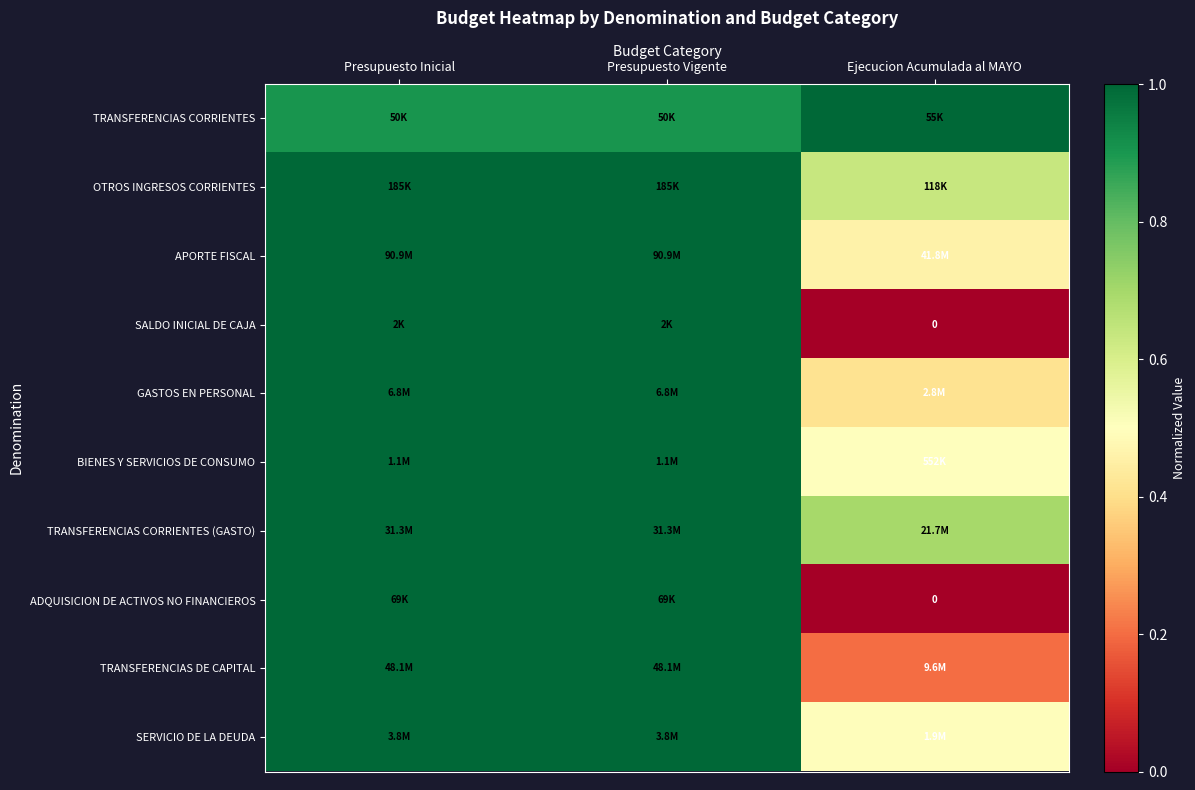

What is the difference between the maximum and minimum values in the APORTE FISCAL series?

0.5